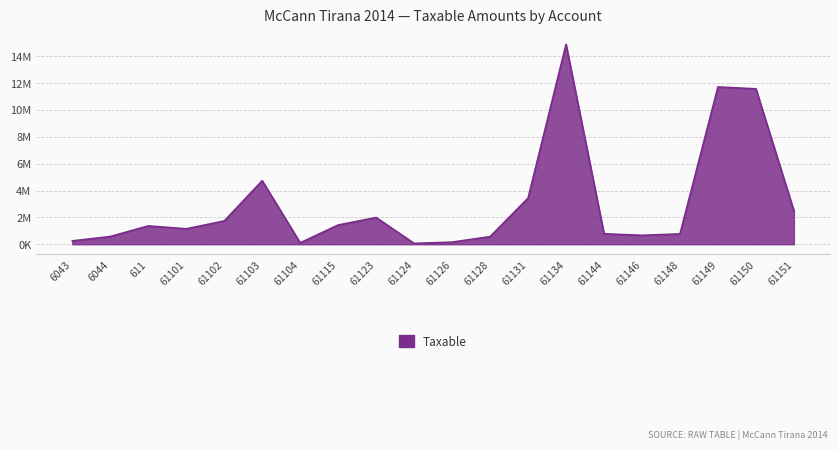

What is the sum of all values?

60440976.5